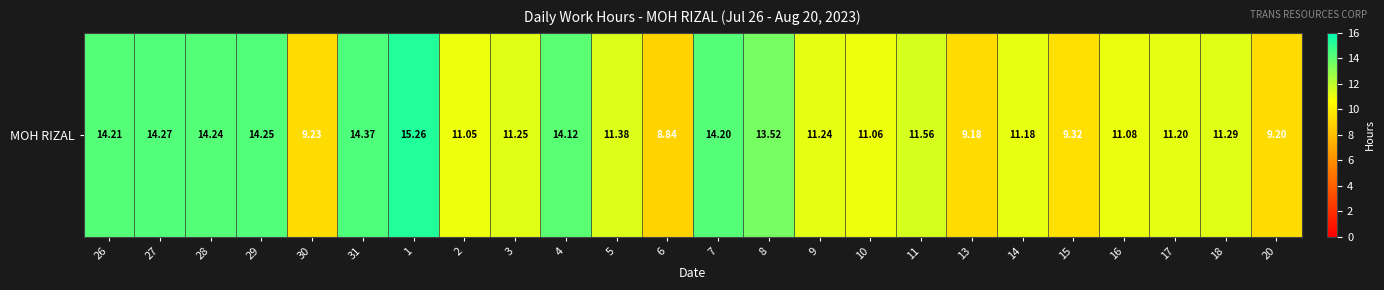

What is the change in value from 7 to 17?

-3.0